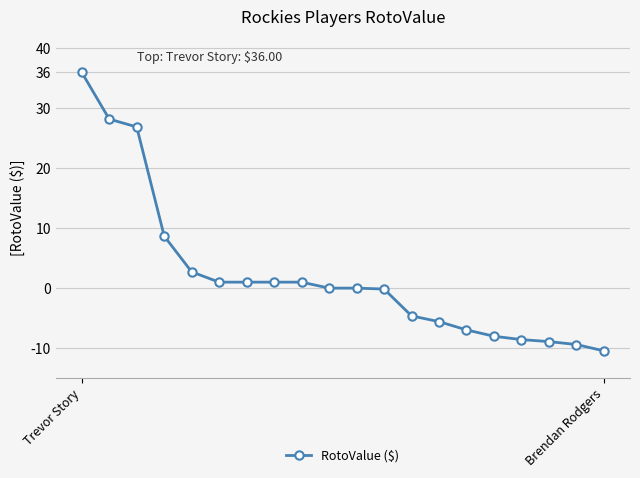

What is the minimum value shown in the chart?

-10.5